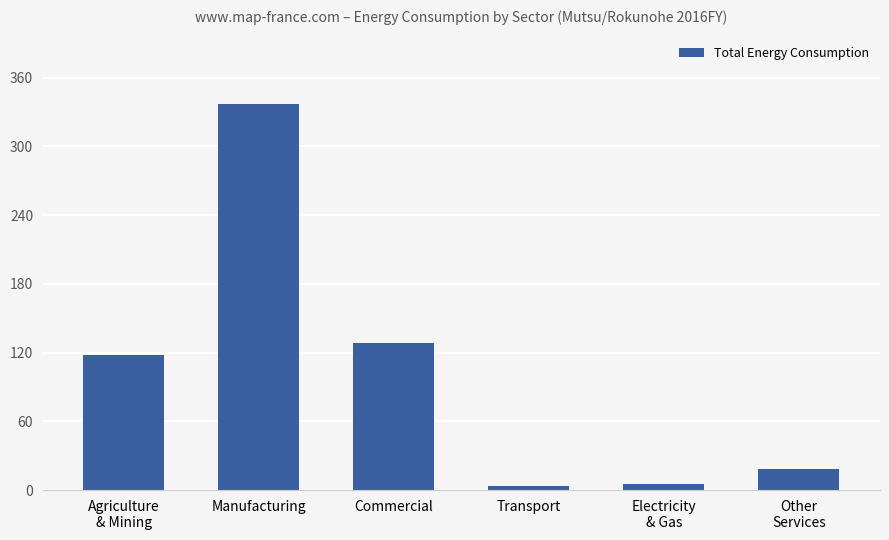

What is the label of the 1st bar from the right?

Other
Services